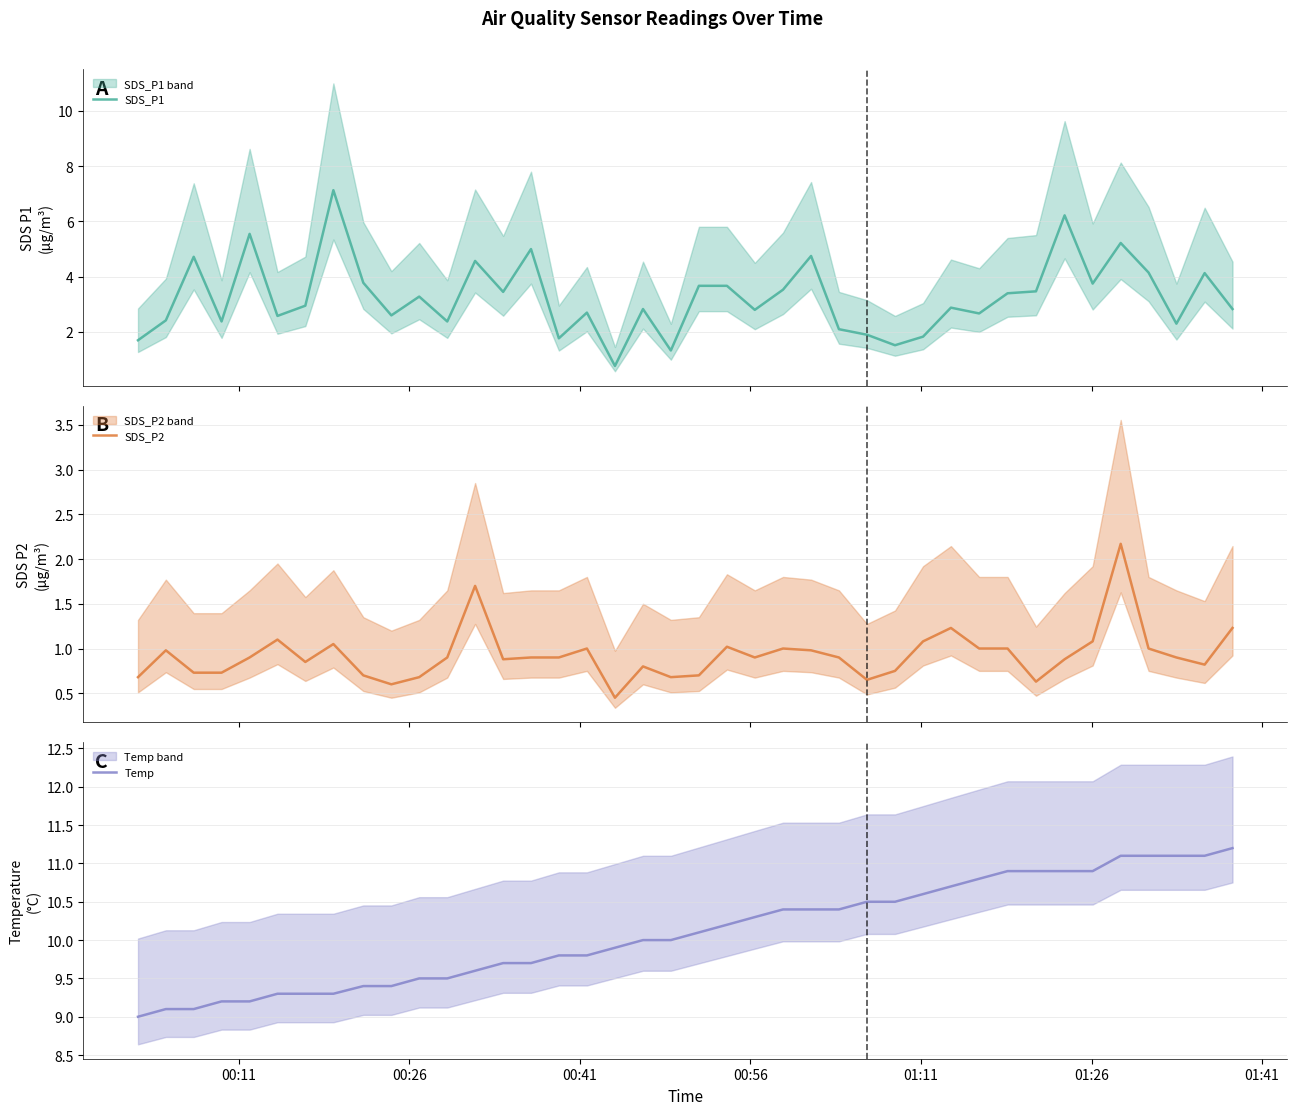

What is the maximum value for SDS_P1?

7.1